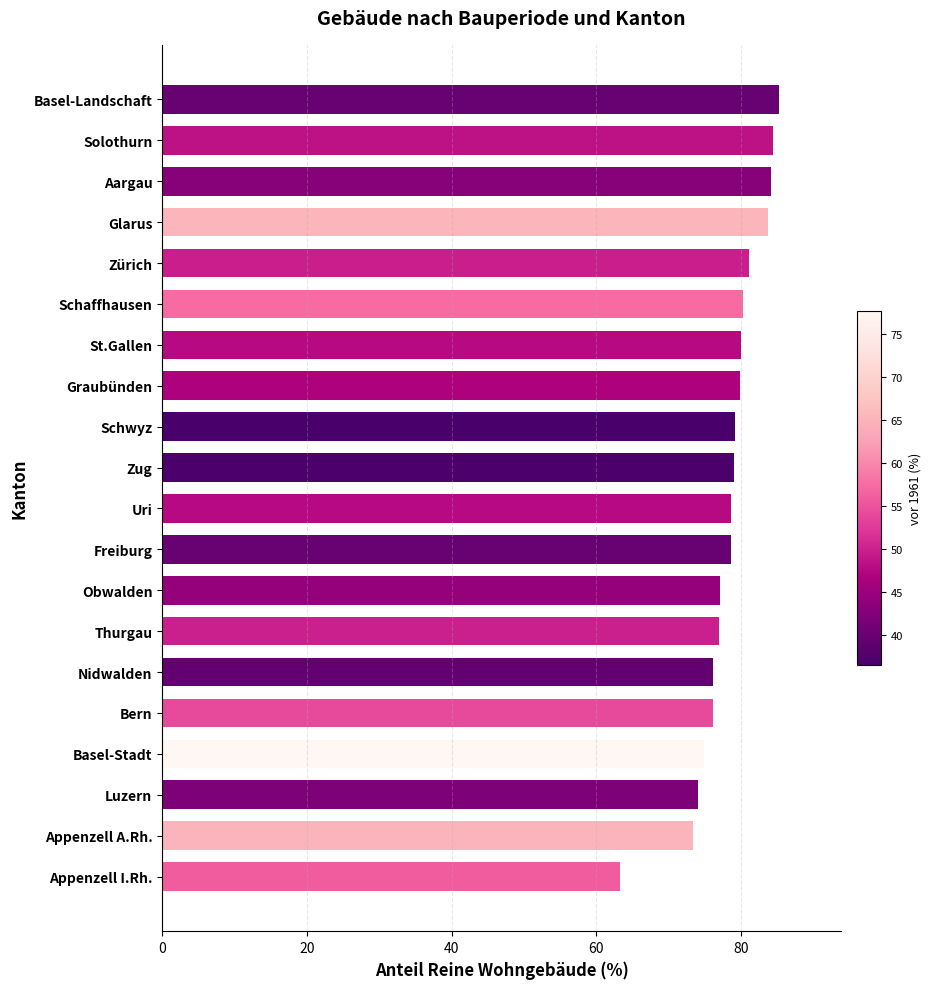

What is the label of the 9th bar from the top?

Schwyz